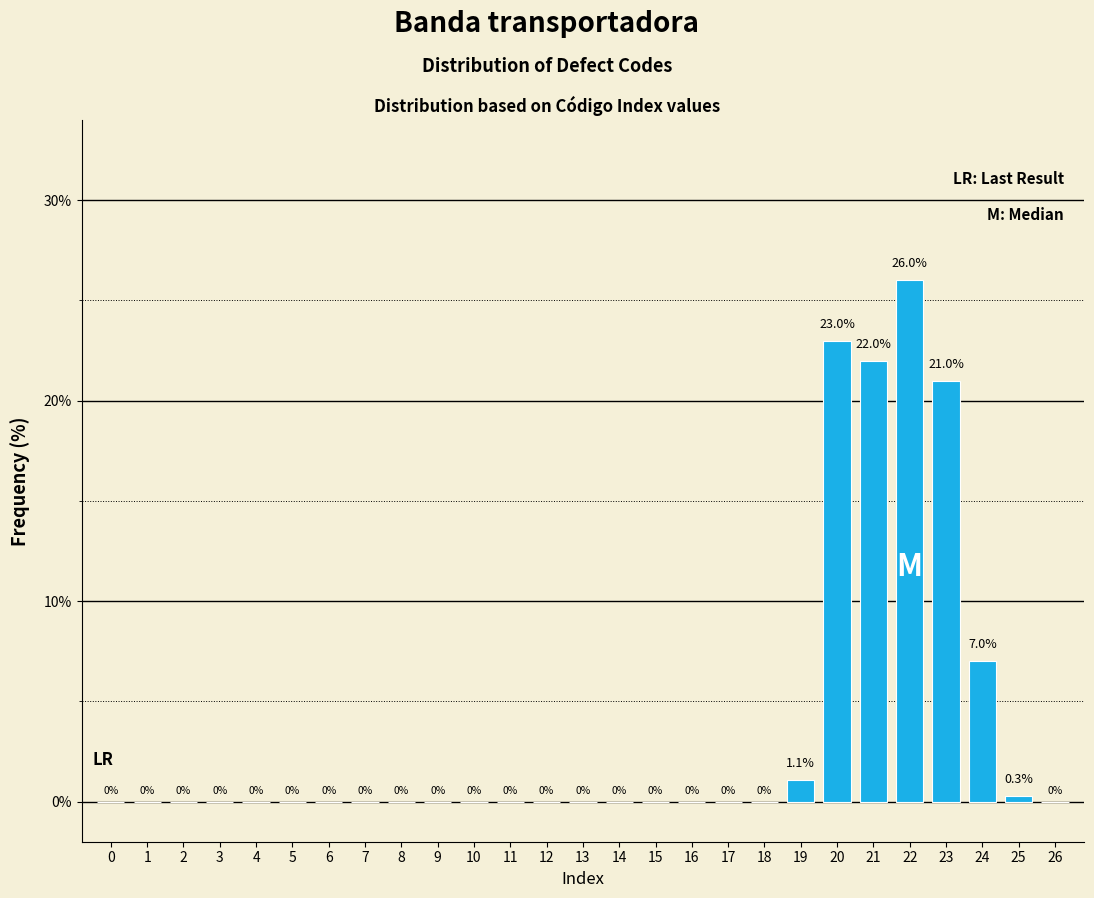

Reading left to right, transcribe all the data shown in this chart.

0=0.0	1=0.0	2=0.0	3=0.0	4=0.0	5=0.0	6=0.0	7=0.0	8=0.0	9=0.0	10=0.0	11=0.0	12=0.0	13=0.0	14=0.0	15=0.0	16=0.0	17=0.0	18=0.0	19=1.1	20=23.0	21=22.0	22=26.0	23=21.0	24=7.0	25=0.3	26=0.0